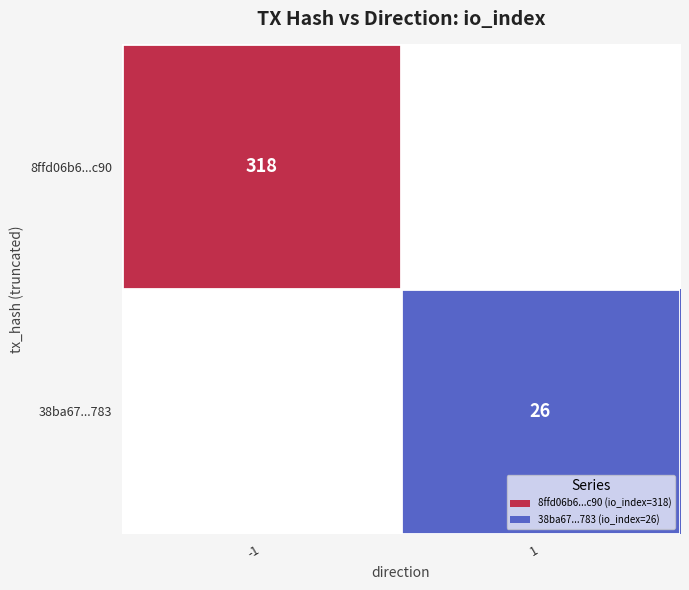

At how many categories does at least one series exceed 102?

1